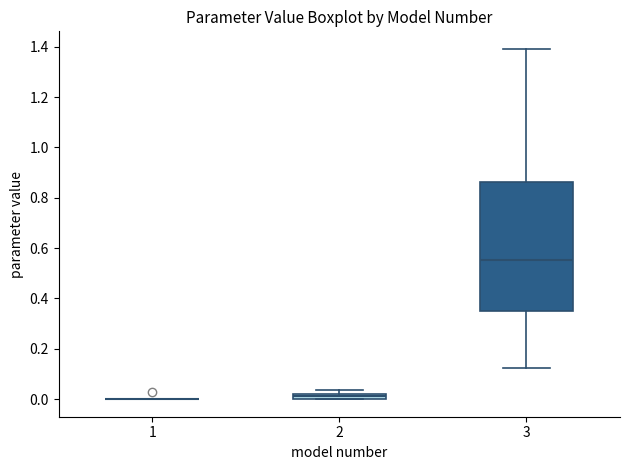

Where is the lower edge of the box at x = 3 on the y-axis? The values are not printed on the chart, so give them approximately, as read against the axis.

0.36